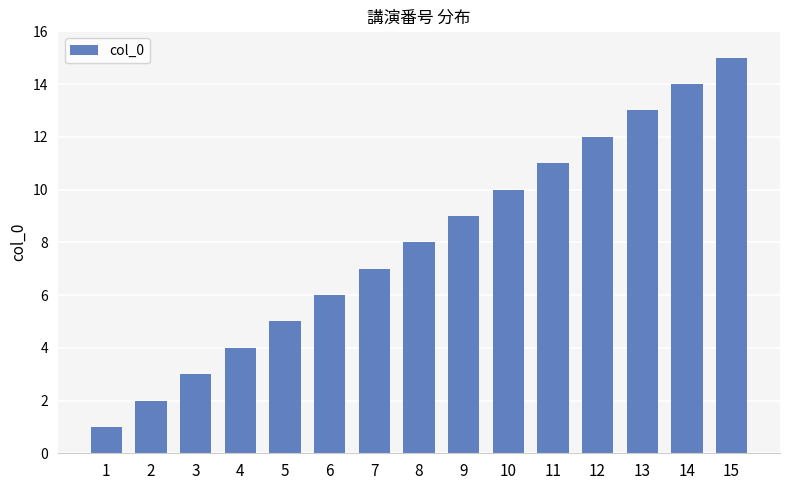

Between 11 and 10, which is larger?

11